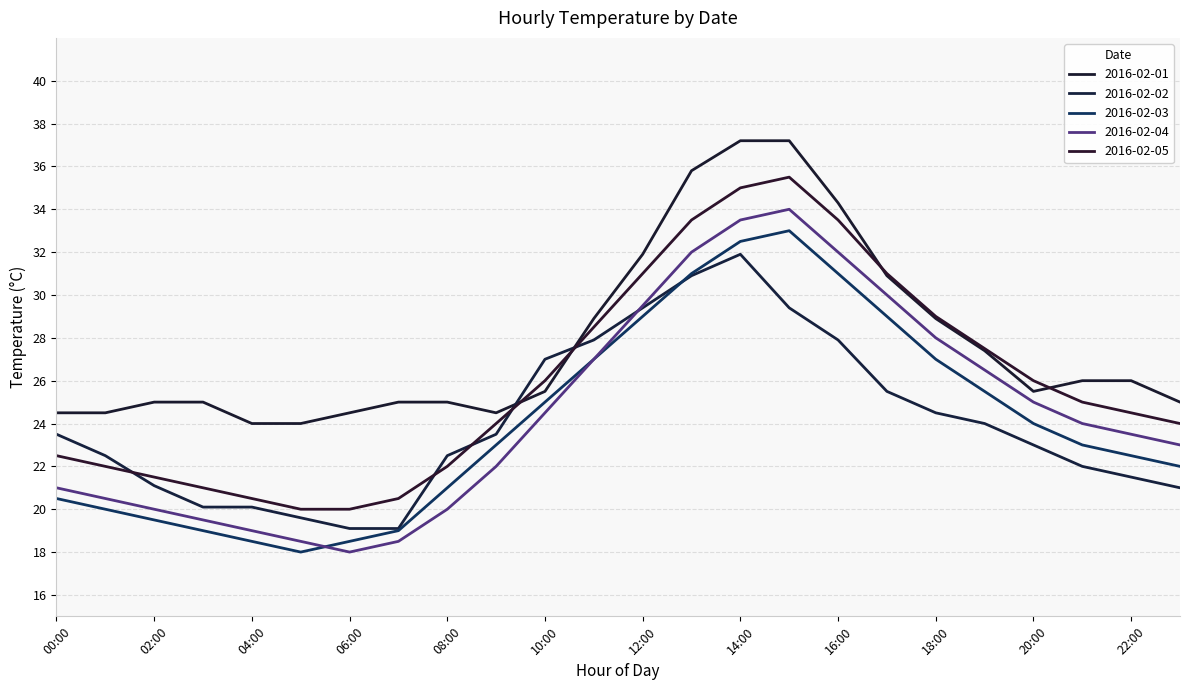

Which series has the widest spread of values?

2016-02-04